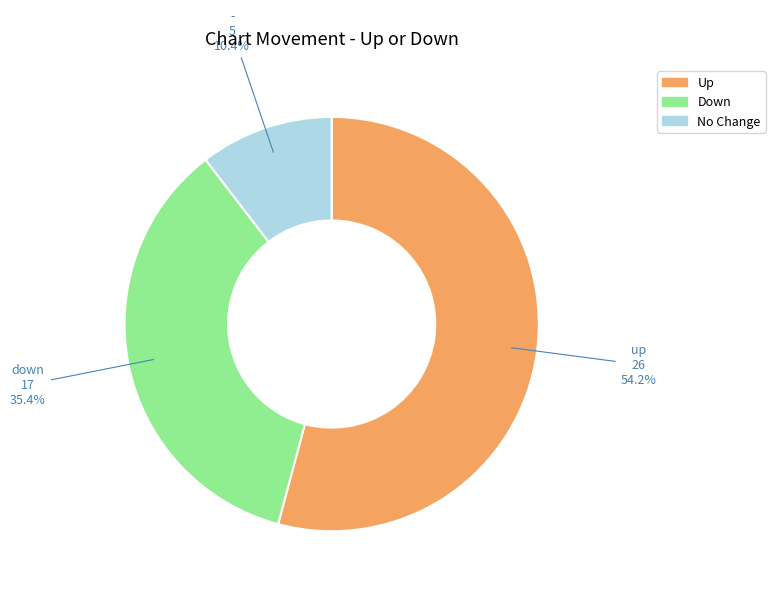

Is there any slice that represents more than half of the pie?

Yes